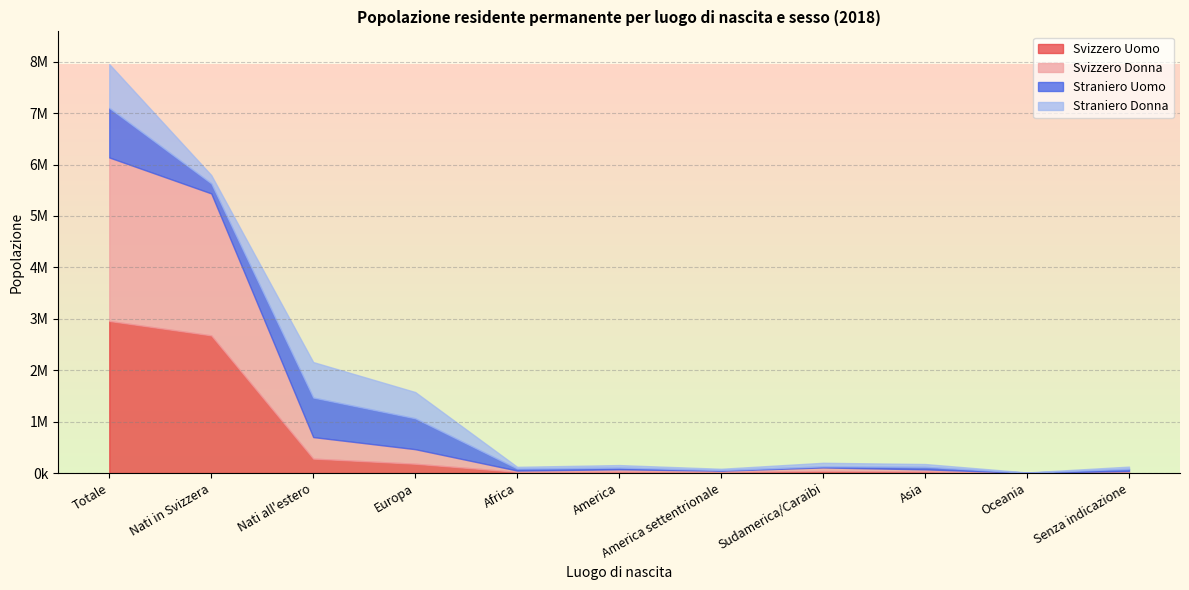

How many values in the Svizzero Donna series exceed 44970?

5